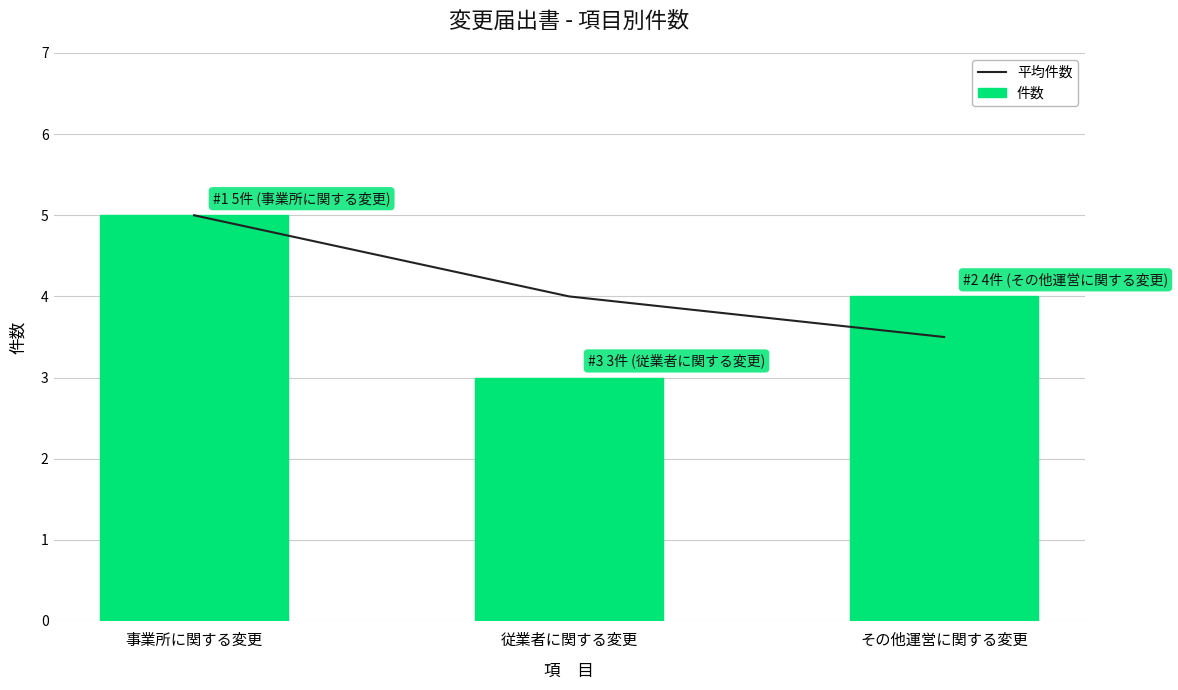

Reading left to right, transcribe all the data shown in this chart.

平均件数: 事業所に関する変更=5.0	従業者に関する変更=4.0	その他運営に関する変更=3.5
件数: 事業所に関する変更=5.0	従業者に関する変更=3.0	その他運営に関する変更=4.0